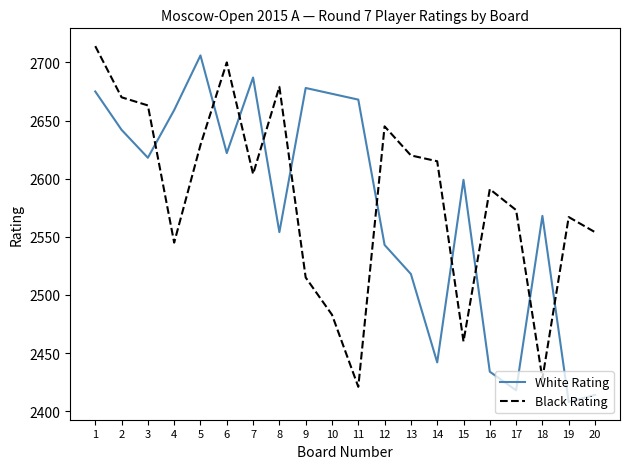

Is the value of White Rating at 13 greater than the value of Black Rating at 18?

Yes